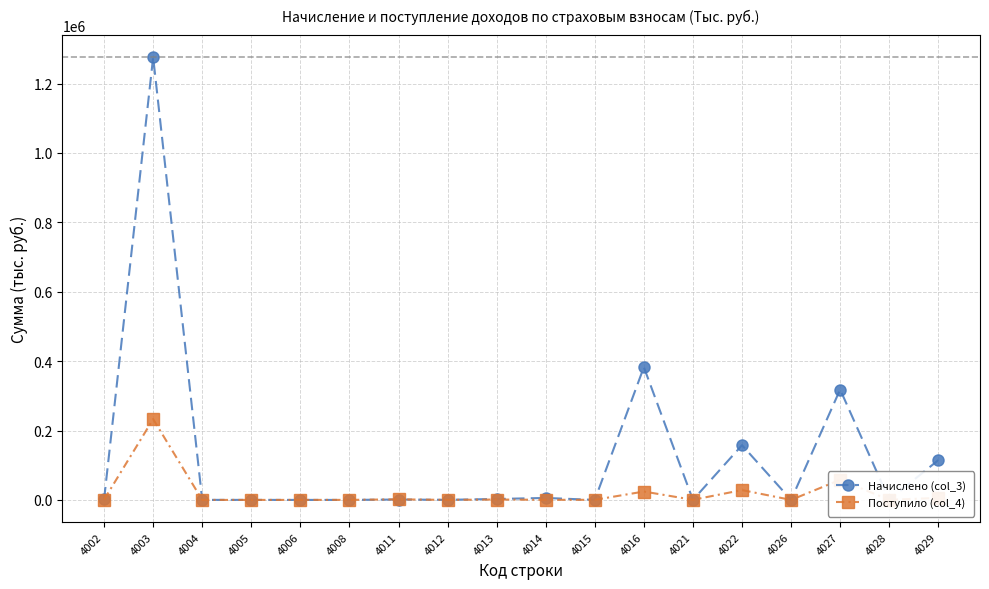

The Начислено (col_3) series shows 103 at 4004. True or false?

True